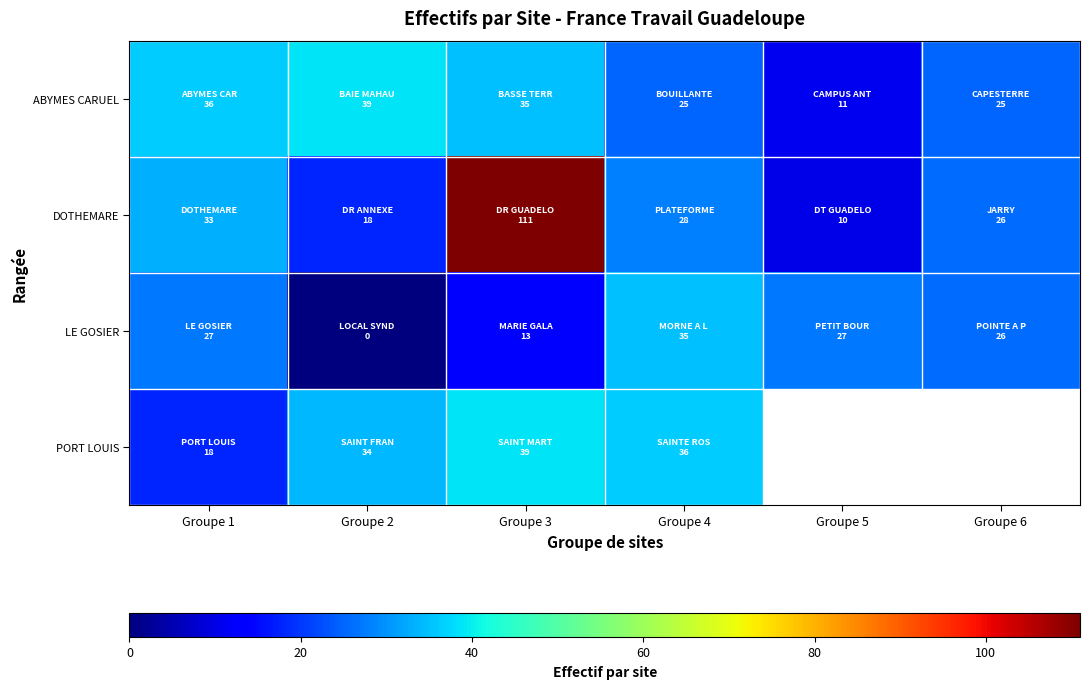

List the labels in order of DOTHEMARE value, smallest first.

Groupe 5, Groupe 2, Groupe 6, Groupe 4, Groupe 1, Groupe 3